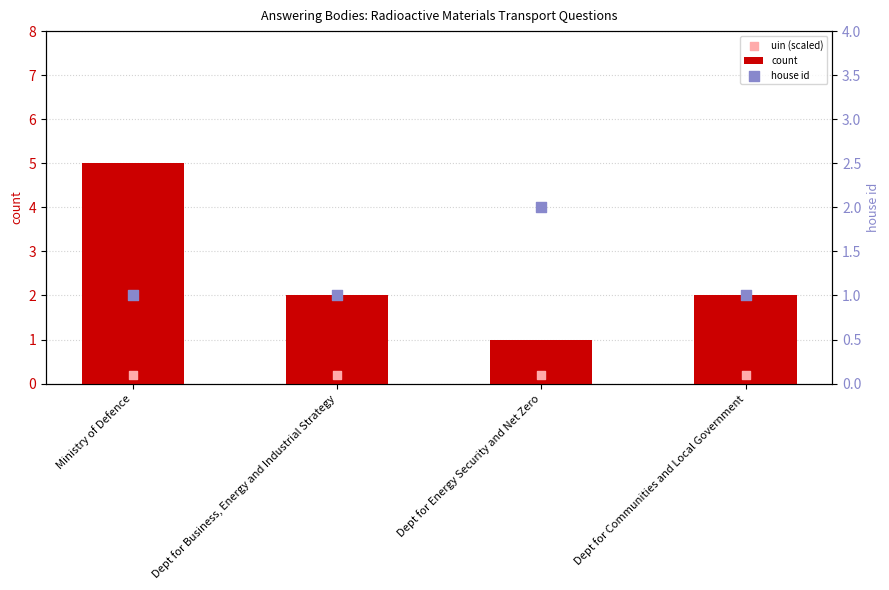

Is the value of house id at Dept for Business, Energy and Industrial Strategy greater than the value of count at Dept for Communities and Local Government?

No